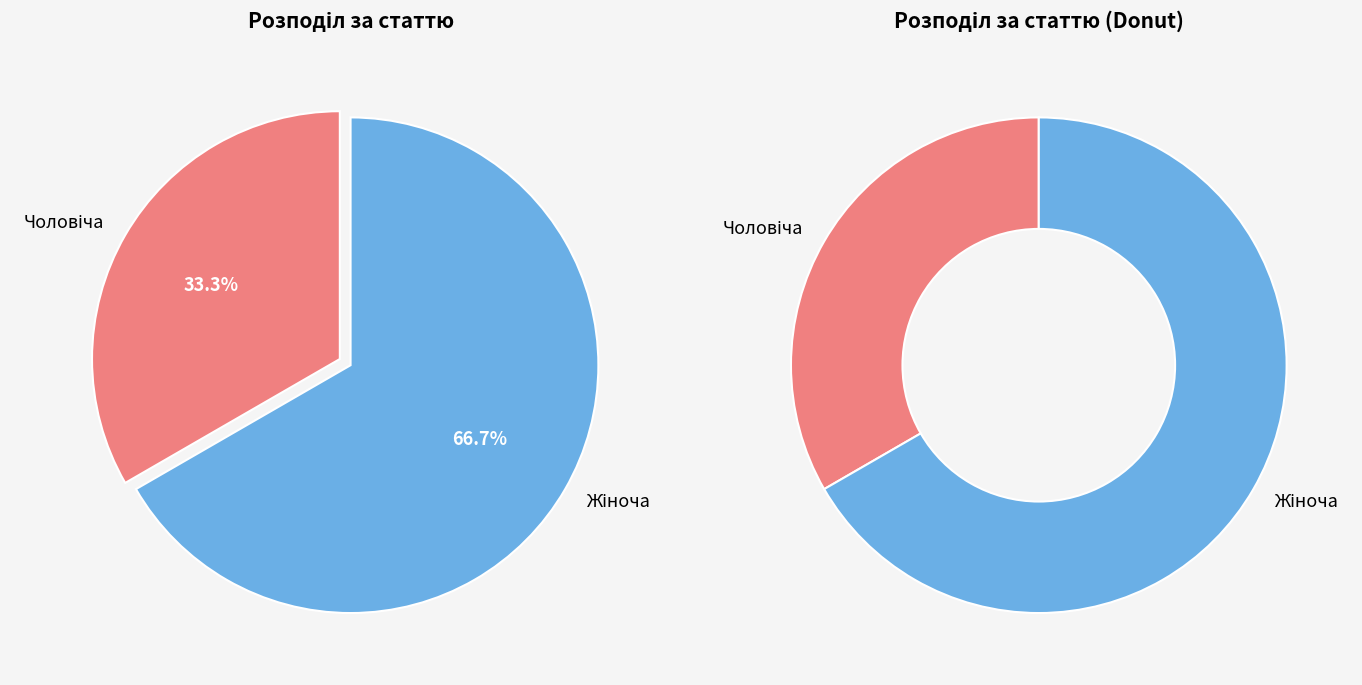

Is it true that Чоловіча is 23% of the pie?

False